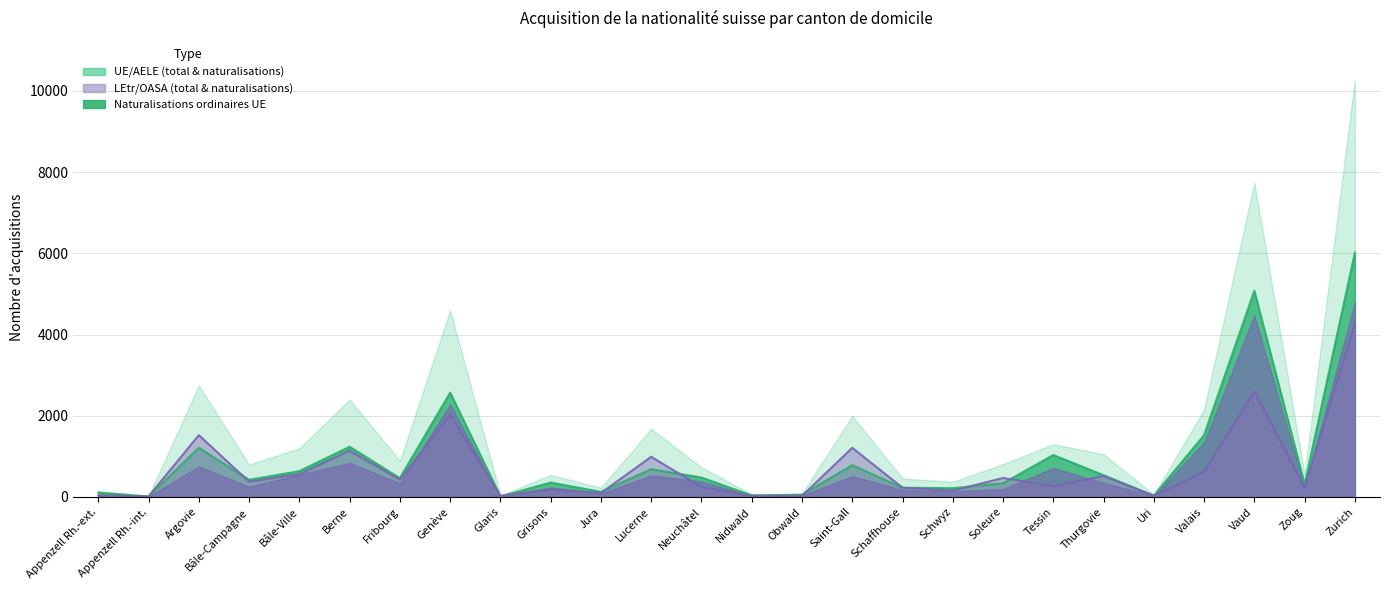

Reading left to right, what are all the values shown in this chart?

Total acquisition: Appenzell Rh.-ext.=142	Appenzell Rh.-int.=24	Argovie=2745	Bâle-Campagne=796	Bâle-Ville=1200	Berne=2398	Fribourg=893	Genève=4593	Glaris=38	Grisons=541	Jura=227	Lucerne=1679	Neuchâtel=731	Nidwald=66	Obwald=80	Saint-Gall=1998	Schaffhouse=454	Schwyz=373	Soleure=809	Tessin=1301	Thurgovie=1049	Uri=60	Valais=2152	Vaud=7742	Zoug=551	Zurich=10277
Total UE/AELE: Appenzell Rh.-ext.=108	Appenzell Rh.-int.=10	Argovie=1211	Bâle-Campagne=421	Bâle-Ville=634	Berne=1237	Fribourg=462	Genève=2567	Glaris=11	Grisons=354	Jura=124	Lucerne=684	Neuchâtel=477	Nidwald=36	Obwald=54	Saint-Gall=782	Schaffhouse=227	Schwyz=215	Soleure=337	Tessin=1032	Thurgovie=535	Uri=31	Valais=1522	Vaud=5080	Zoug=307	Zurich=6016
Naturalisations UE/AELE: Appenzell Rh.-ext.=108	Appenzell Rh.-int.=9	Argovie=1184	Bâle-Campagne=413	Bâle-Ville=630	Berne=1217	Fribourg=445	Genève=2567	Glaris=11	Grisons=350	Jura=124	Lucerne=677	Neuchâtel=475	Nidwald=36	Obwald=53	Saint-Gall=773	Schaffhouse=225	Schwyz=211	Soleure=327	Tessin=1027	Thurgovie=524	Uri=31	Valais=1521	Vaud=5031	Zoug=304	Zurich=5994
Total LEtr/OASA: Appenzell Rh.-ext.=34	Appenzell Rh.-int.=14	Argovie=1534	Bâle-Campagne=375	Bâle-Ville=566	Berne=1161	Fribourg=431	Genève=2026	Glaris=27	Grisons=187	Jura=103	Lucerne=995	Neuchâtel=254	Nidwald=30	Obwald=26	Saint-Gall=1216	Schaffhouse=227	Schwyz=158	Soleure=472	Tessin=269	Thurgovie=514	Uri=29	Valais=630	Vaud=2662	Zoug=244	Zurich=4261
Naturalisations LEtr/OASA: Appenzell Rh.-ext.=34	Appenzell Rh.-int.=14	Argovie=1521	Bâle-Campagne=374	Bâle-Ville=560	Berne=1136	Fribourg=425	Genève=2024	Glaris=27	Grisons=186	Jura=97	Lucerne=988	Neuchâtel=243	Nidwald=28	Obwald=25	Saint-Gall=1209	Schaffhouse=227	Schwyz=153	Soleure=466	Tessin=269	Thurgovie=512	Uri=29	Valais=618	Vaud=2594	Zoug=240	Zurich=4246
Naturalisations ordinaires UE: Appenzell Rh.-ext.=66	Appenzell Rh.-int.=6	Argovie=751	Bâle-Campagne=251	Bâle-Ville=550	Berne=838	Fribourg=337	Genève=2280	Glaris=0	Grisons=235	Jura=84	Lucerne=528	Neuchâtel=384	Nidwald=27	Obwald=34	Saint-Gall=510	Schaffhouse=173	Schwyz=136	Soleure=195	Tessin=713	Thurgovie=349	Uri=25	Valais=1346	Vaud=4476	Zoug=229	Zurich=4797